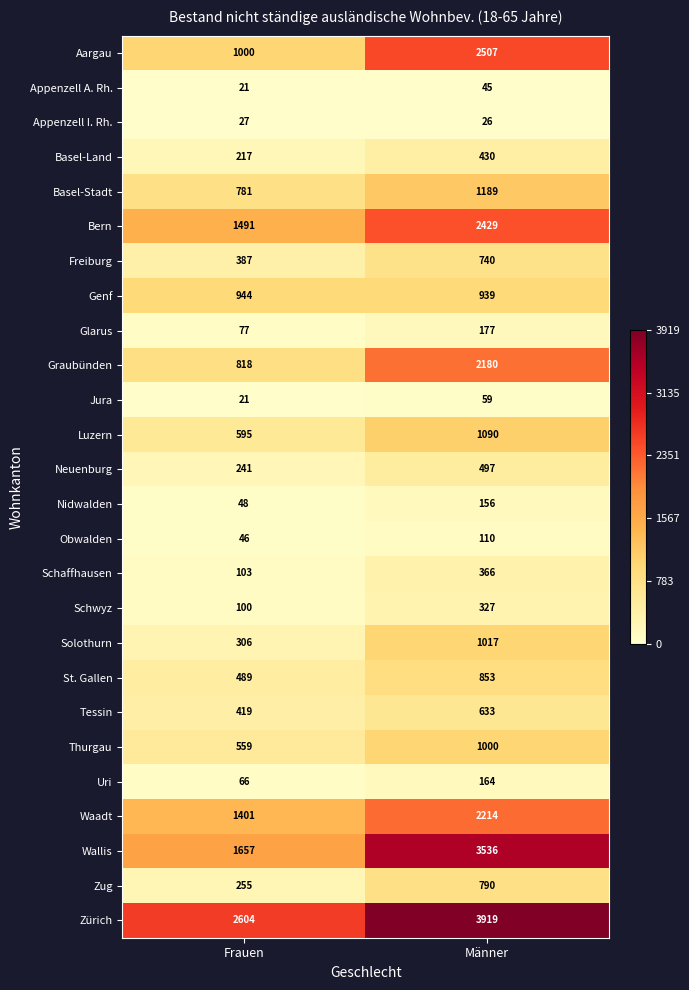

What is the difference between the maximum and minimum values in the St. Gallen series?

364